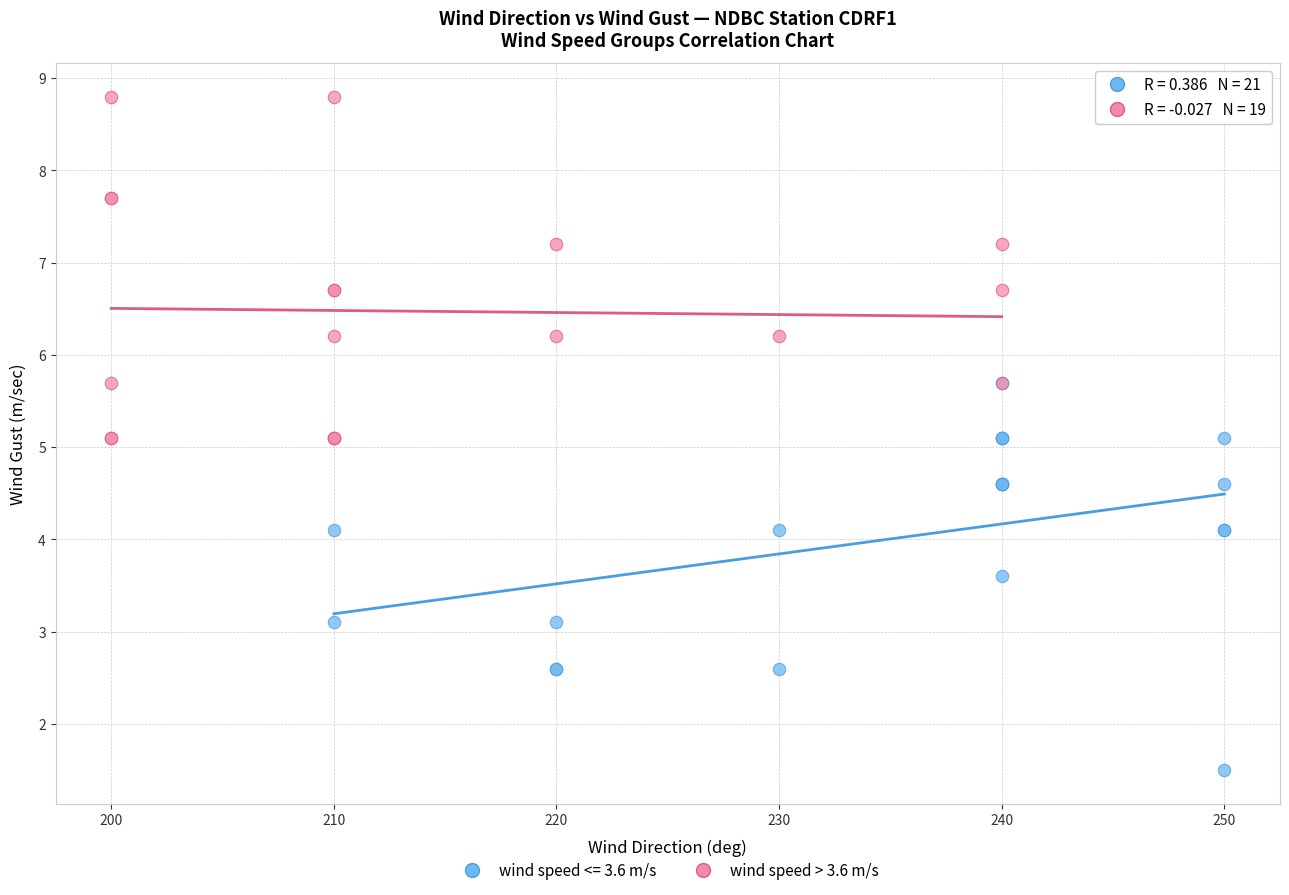

Which series reaches the maximum Y coordinate?

wind speed > 3.6 m/s